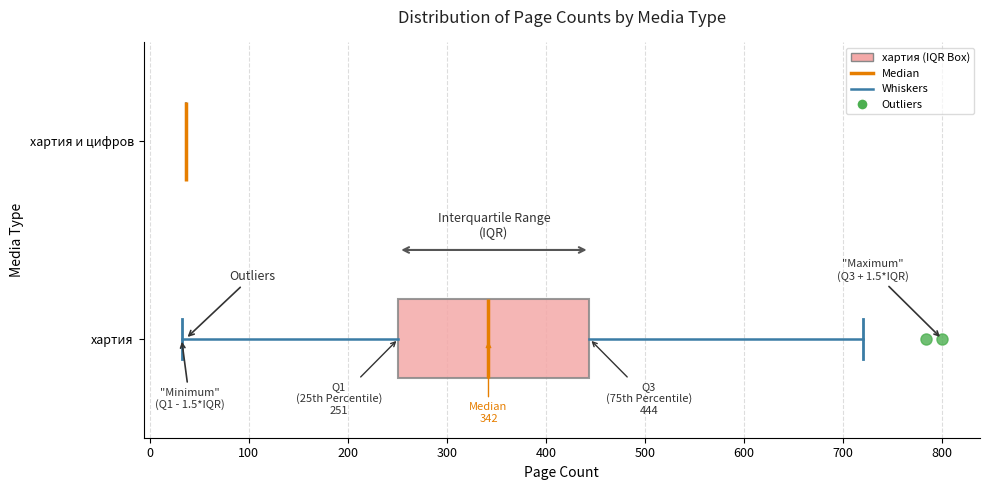

Comparing the boxes themselves (not the whiskers), which one is the widest?

хартия